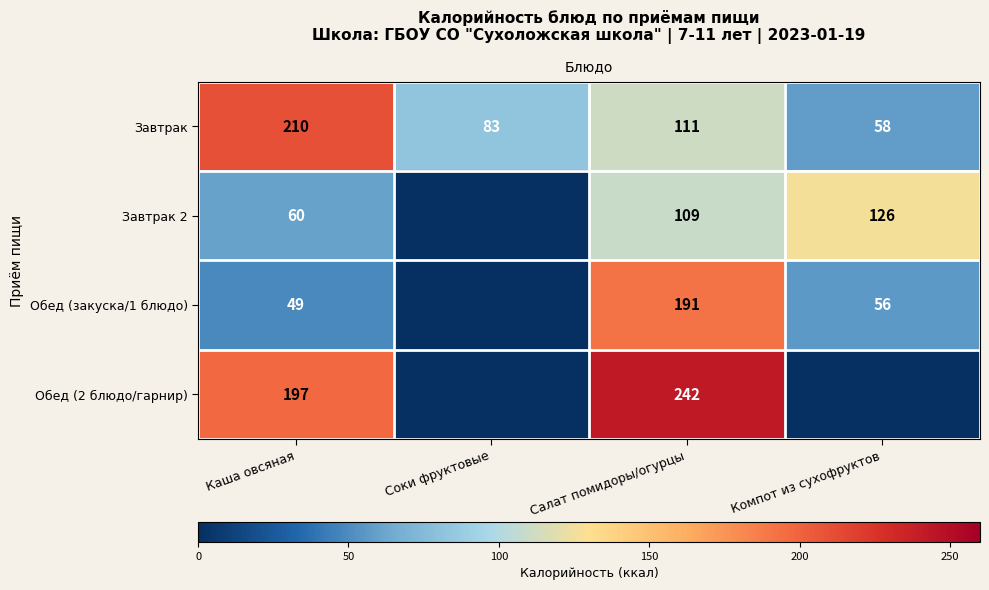

The value of Завтрак 2 at Компот из сухофруктов is 197. True or false?

False